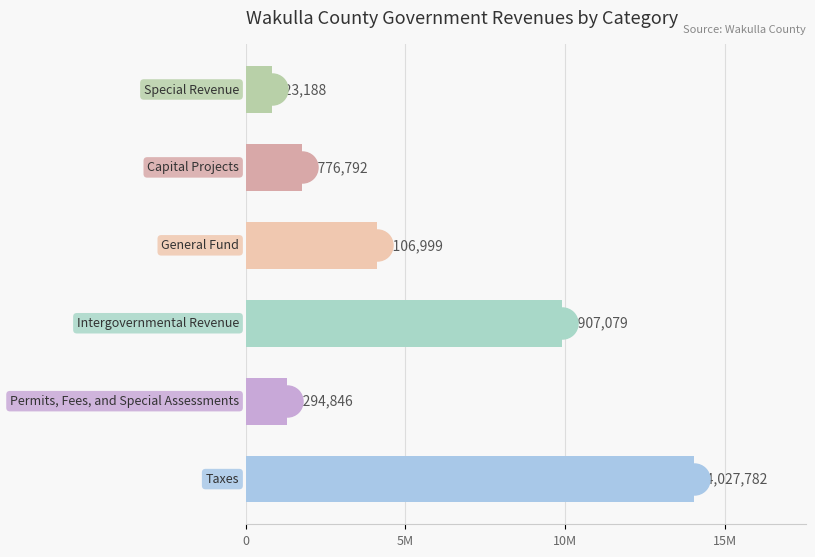

What is the ratio of the value at 10M to the value at 5?

12.0